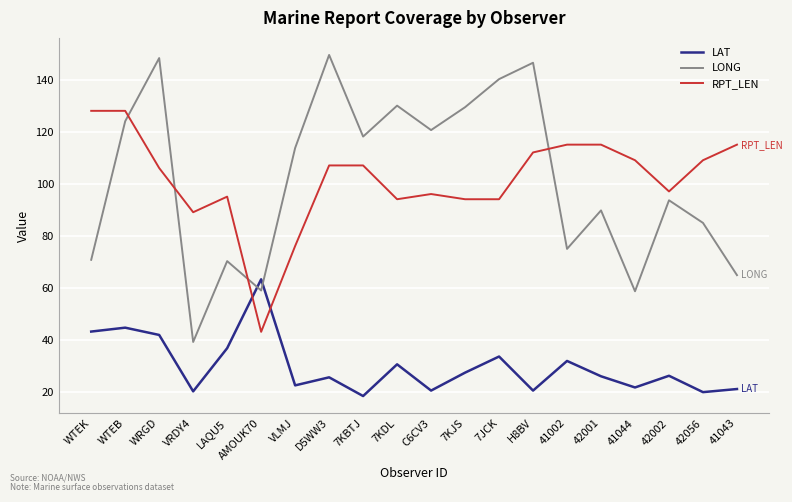

How many intersections are there between LONG and RPT_LEN?

4